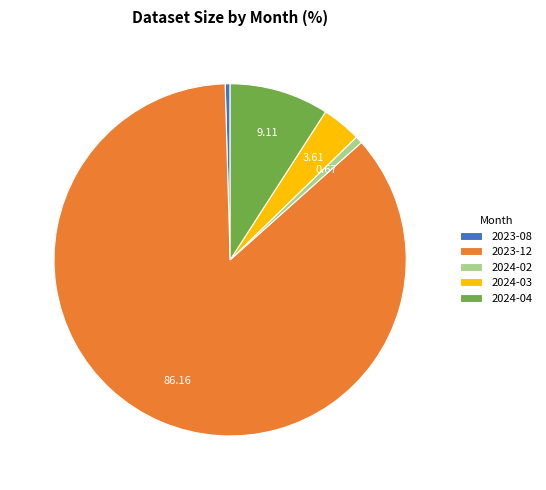

Is the sum of 2023-12 and 2024-02 greater than half?

Yes